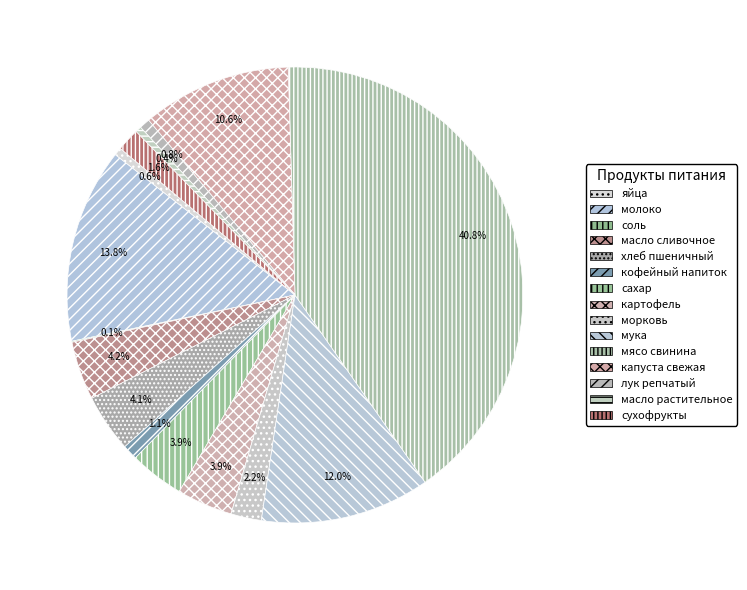

To the nearest percent, what is the difference between the масло сливочное and капуста свежая slice percentages?

6%